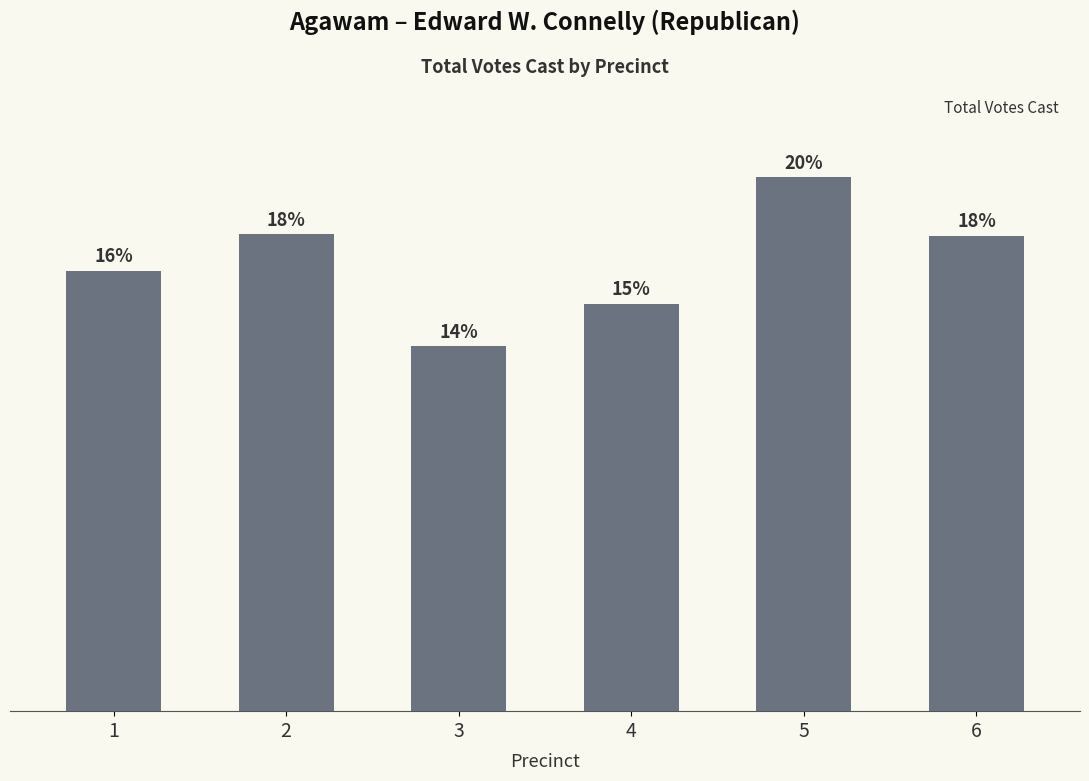

Rank the categories by value from highest to lowest.

5, 2, 6, 1, 4, 3